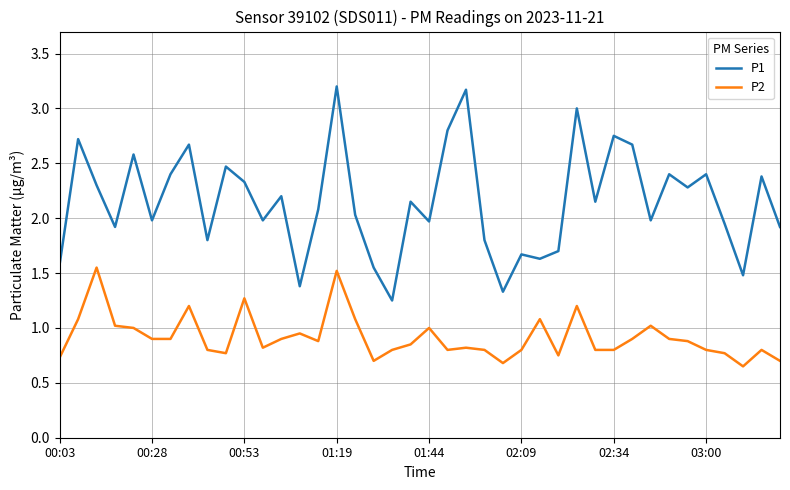

Rank the series by their average value, from highest to lowest.

P1, P2